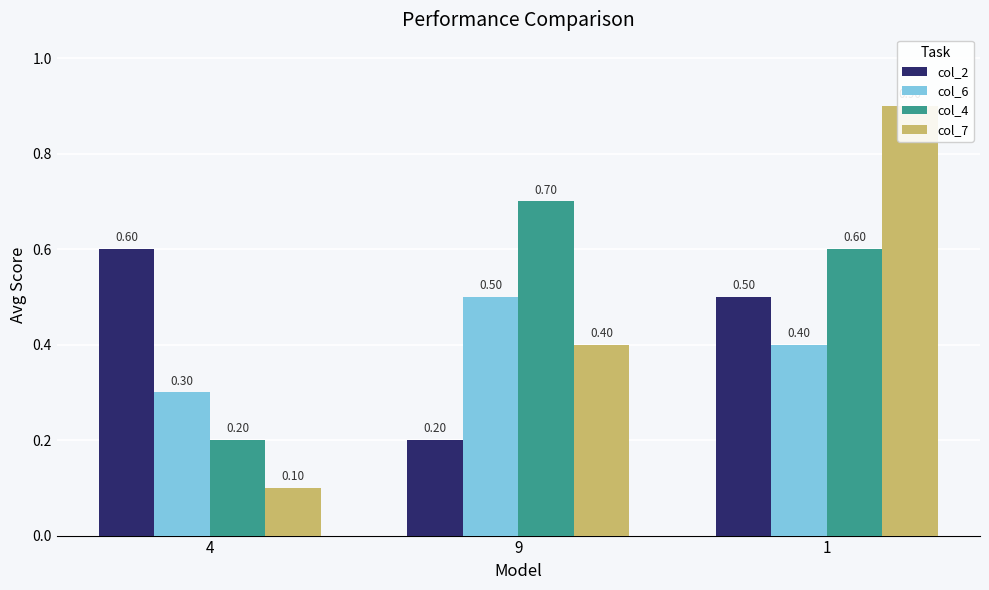

At which category is the sum across all series the highest?

1